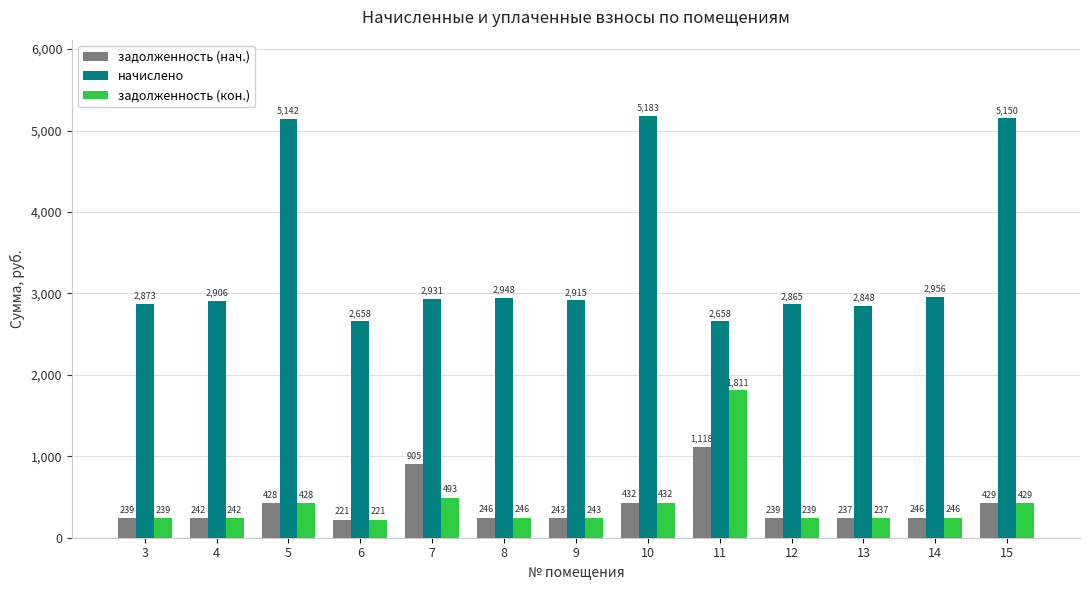

True or false: начислено has a value of 1073.7 at 3.

False